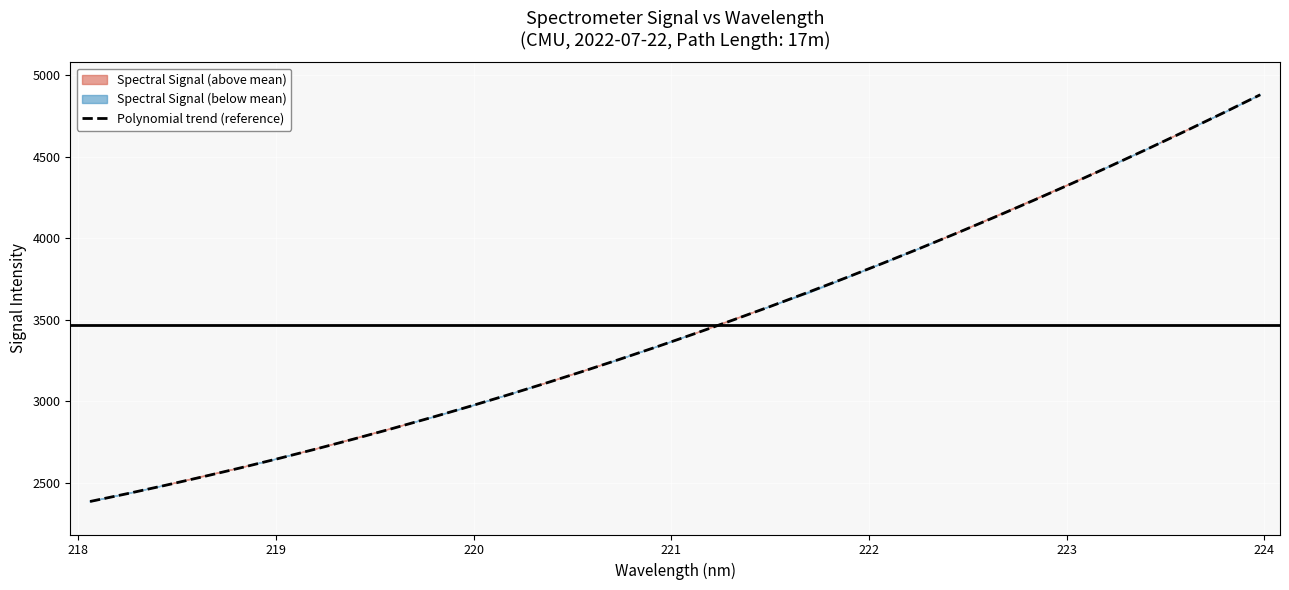

How many lines are shown in the chart?

1